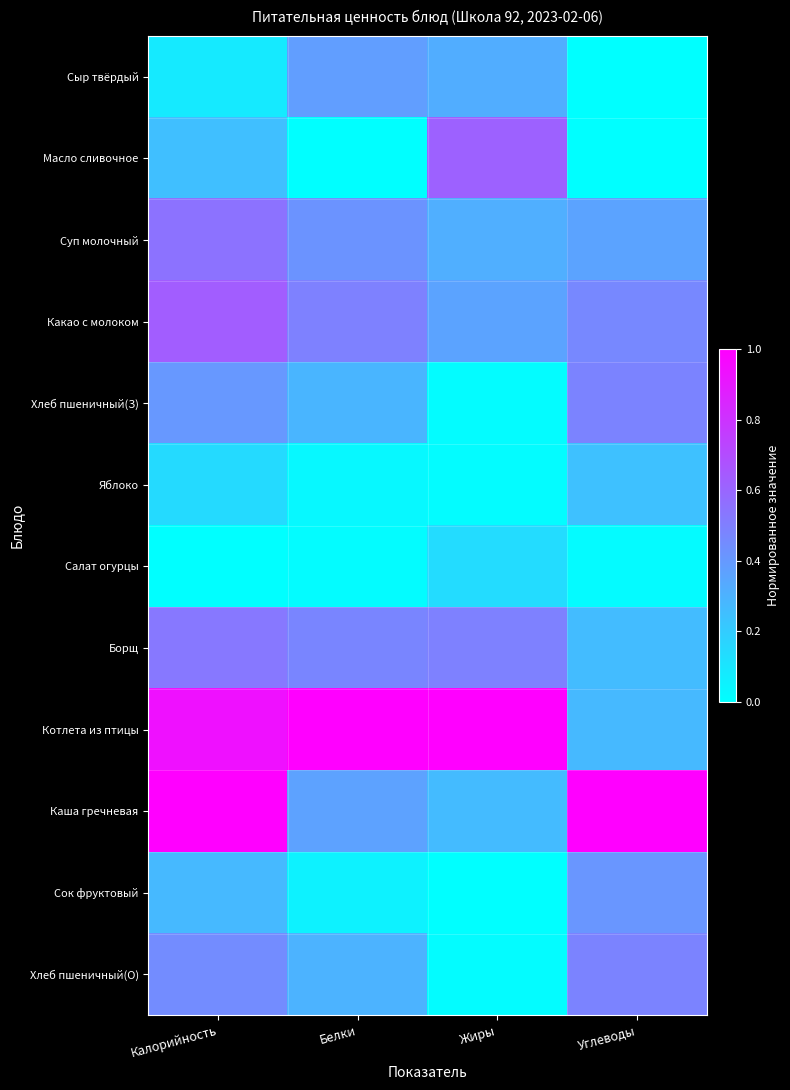

Reading left to right, list all the values displayed in this chart.

Сыр твёрдый: Калорийность=0.1	Белки=0.4	Жиры=0.3	Углеводы=0.0
Масло сливочное: Калорийность=0.3	Белки=0.0	Жиры=0.6	Углеводы=0.0
Суп молочный: Калорийность=0.5	Белки=0.4	Жиры=0.3	Углеводы=0.4
Какао с молоком: Калорийность=0.6	Белки=0.5	Жиры=0.4	Углеводы=0.5
Хлеб пшеничный(З): Калорийность=0.4	Белки=0.3	Жиры=0.0	Углеводы=0.5
Яблоко: Калорийность=0.1	Белки=0.0	Жиры=0.0	Углеводы=0.2
Салат огурцы: Калорийность=0.0	Белки=0.0	Жиры=0.1	Углеводы=0.0
Борщ: Калорийность=0.5	Белки=0.5	Жиры=0.5	Углеводы=0.3
Котлета из птицы: Калорийность=0.9	Белки=1.0	Жиры=1.0	Углеводы=0.3
Каша гречневая: Калорийность=1.0	Белки=0.4	Жиры=0.3	Углеводы=1.0
Сок фруктовый: Калорийность=0.3	Белки=0.1	Жиры=0.0	Углеводы=0.4
Хлеб пшеничный(О): Калорийность=0.5	Белки=0.3	Жиры=0.0	Углеводы=0.5